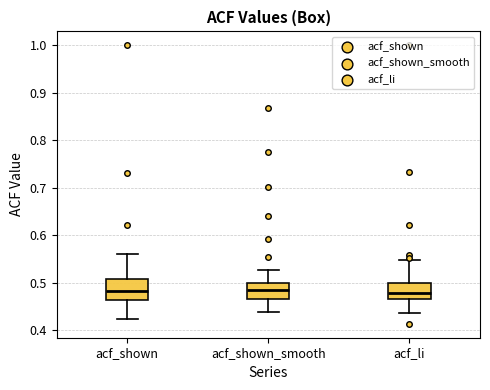

Where is the lower edge of the box for acf_li on the y-axis? The values are not printed on the chart, so give them approximately, as read against the axis.

0.47